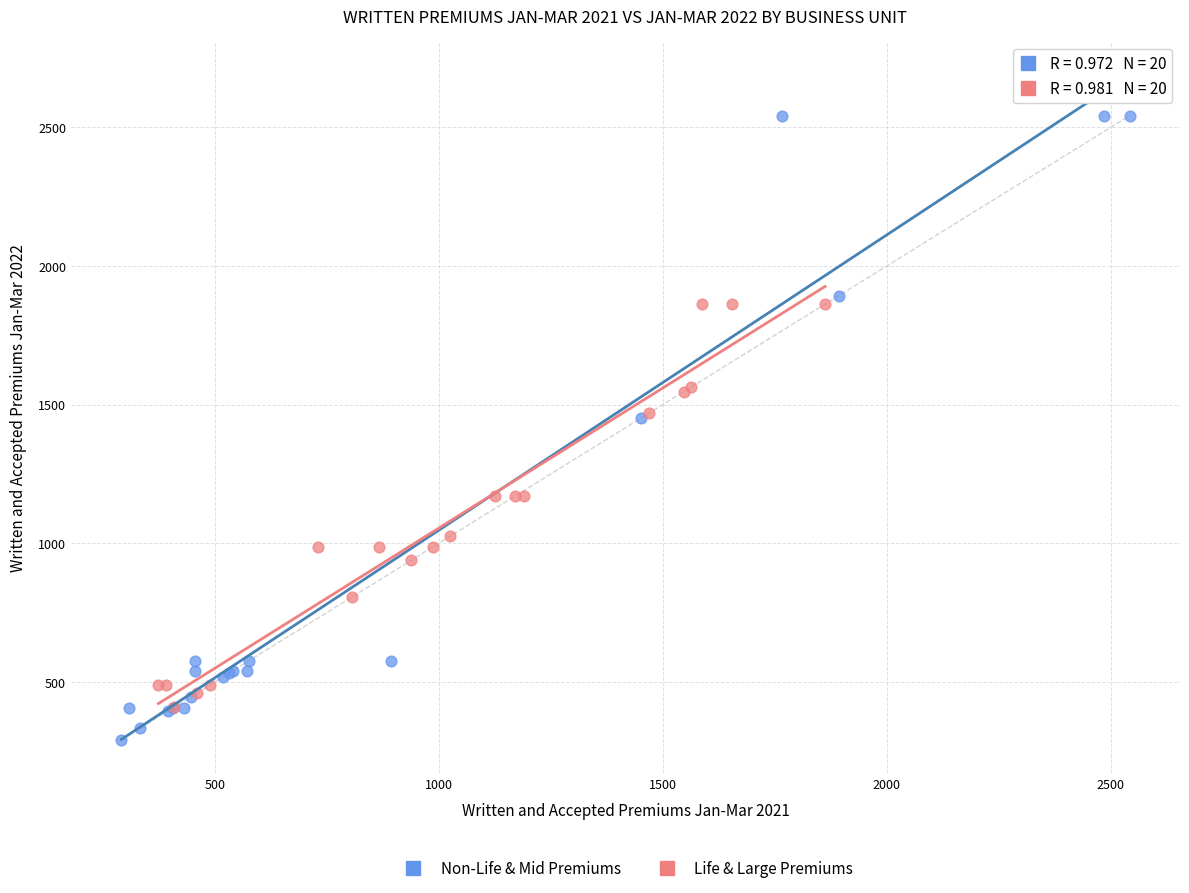

Which series reaches the minimum Y coordinate?

Non-Life & Mid Premiums